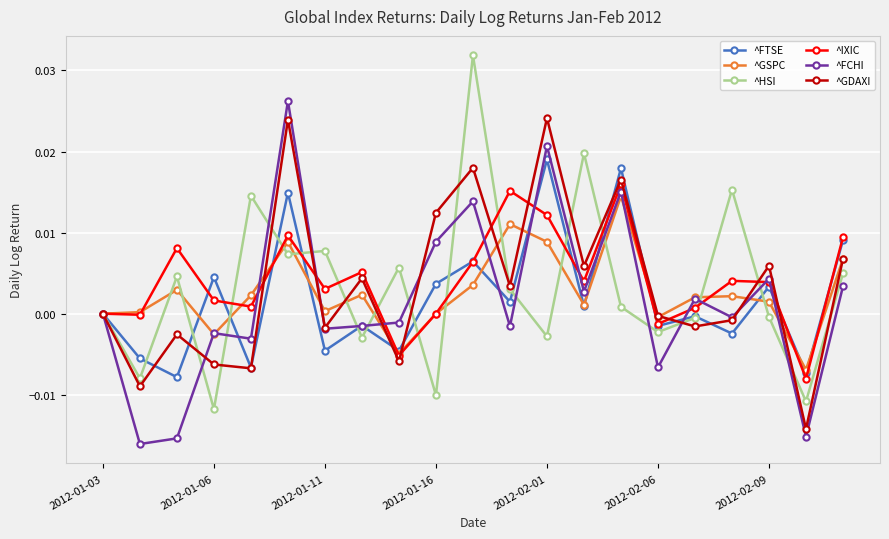

True or false: ^HSI has more than 0 interior local peaks.

True